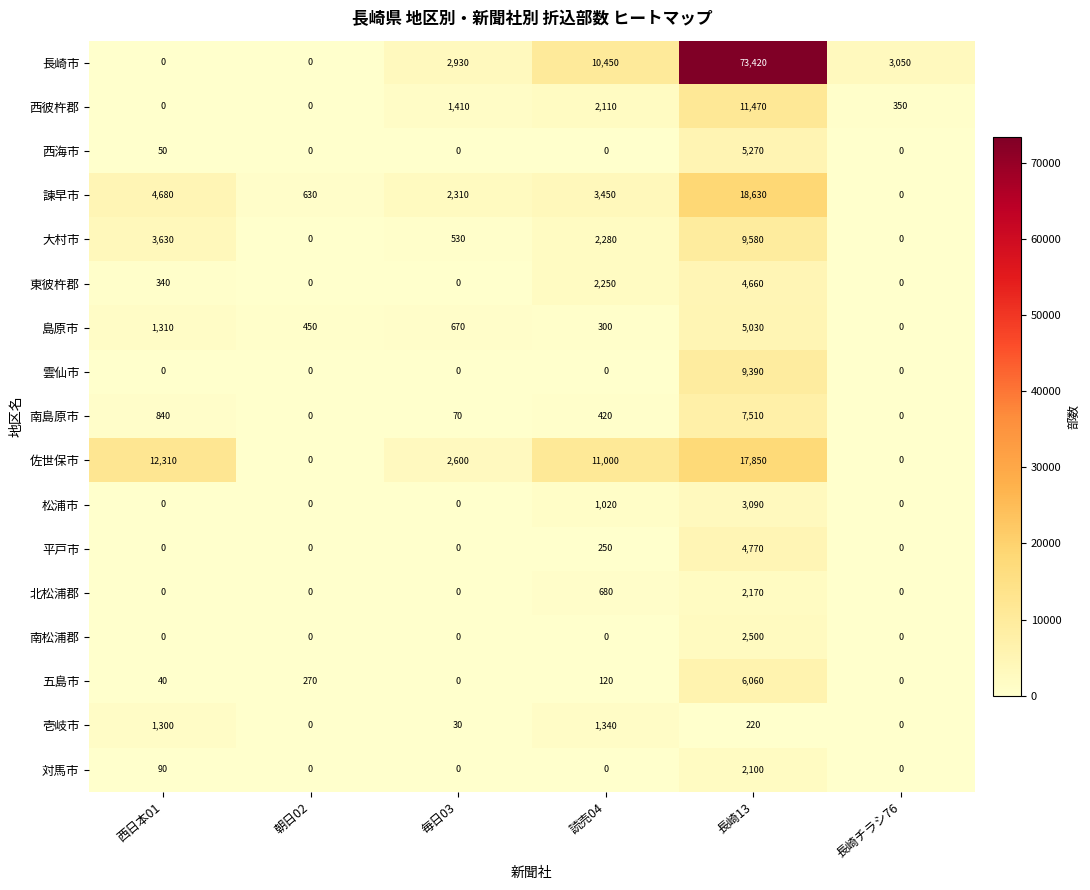

Between 西日本01 and 長崎13, which series saw the biggest shift?

長崎市